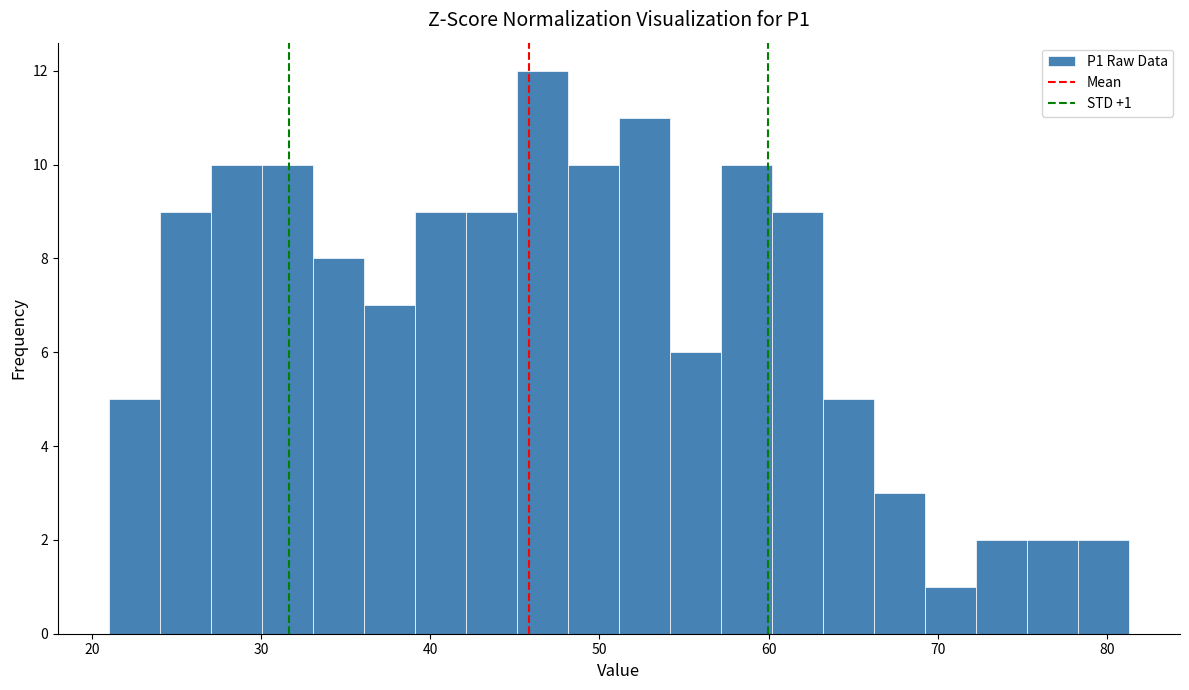

Read against the x-axis, roughly where is the centre of the tallest bar?

47